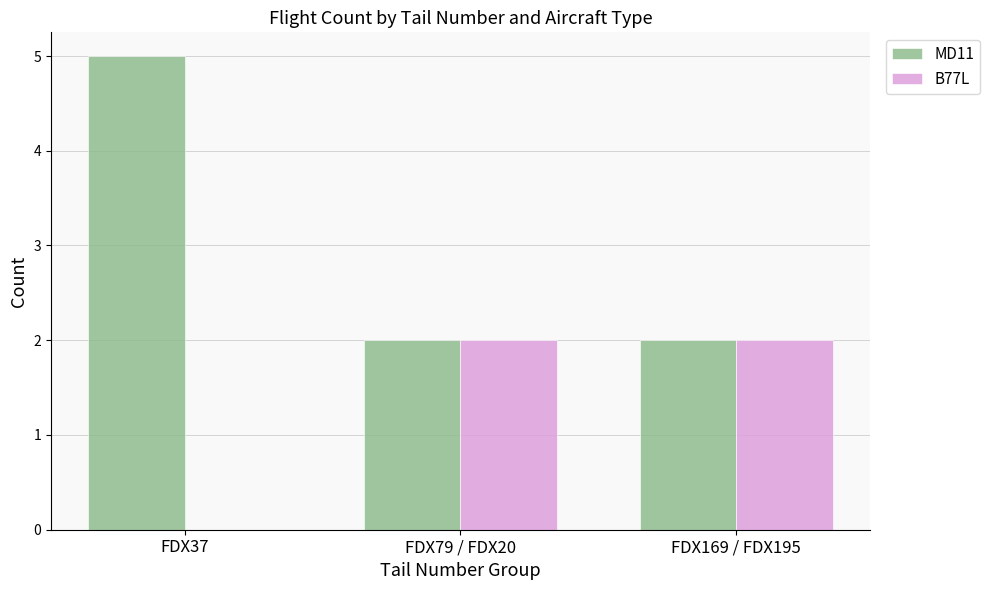

Between FDX37 and FDX79 / FDX20, which series saw the biggest shift?

MD11